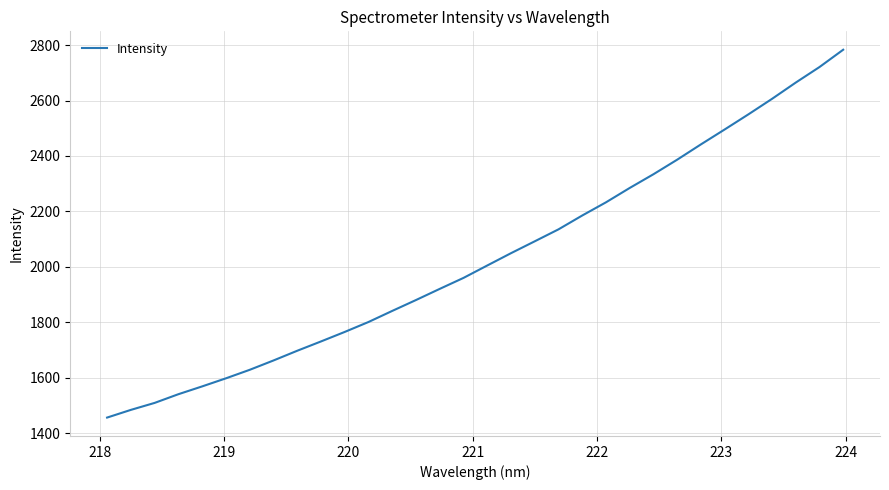

What is the greatest value displayed?

2783.1